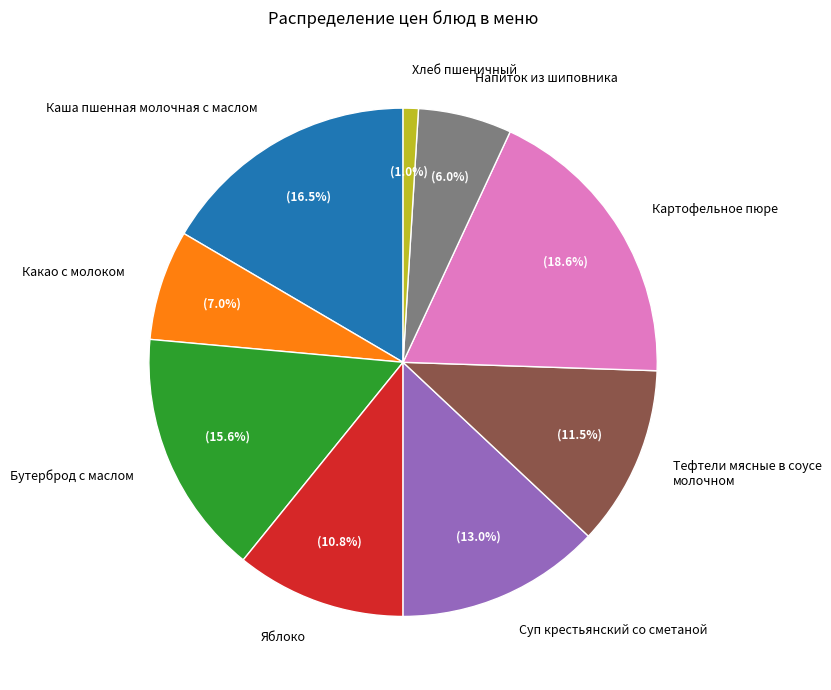

To the nearest percent, what is the difference between the largest and smallest slice percentages?

18%